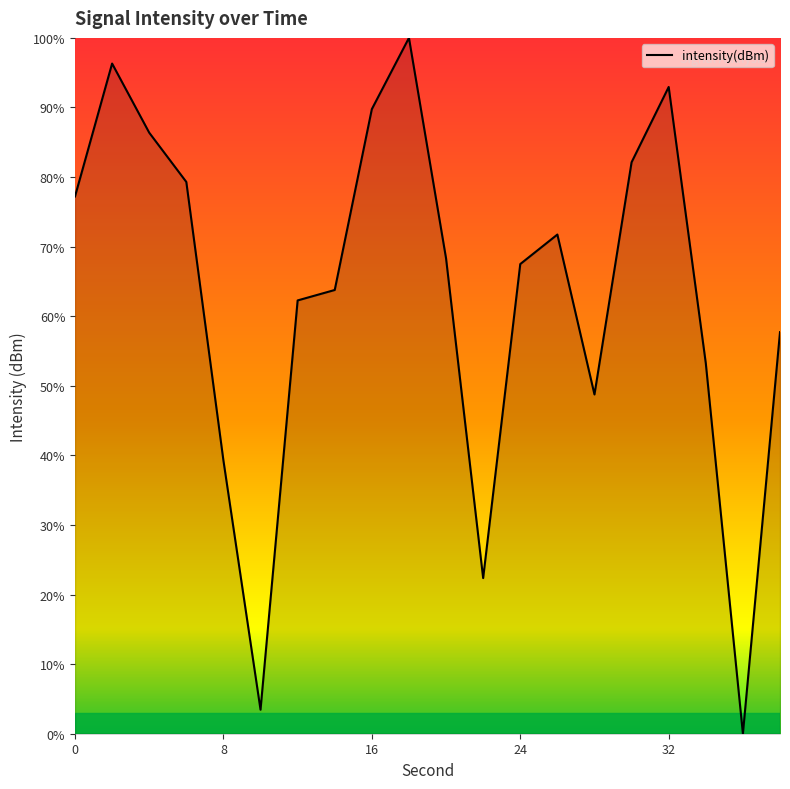

What is the maximum value shown in the chart?

100.0